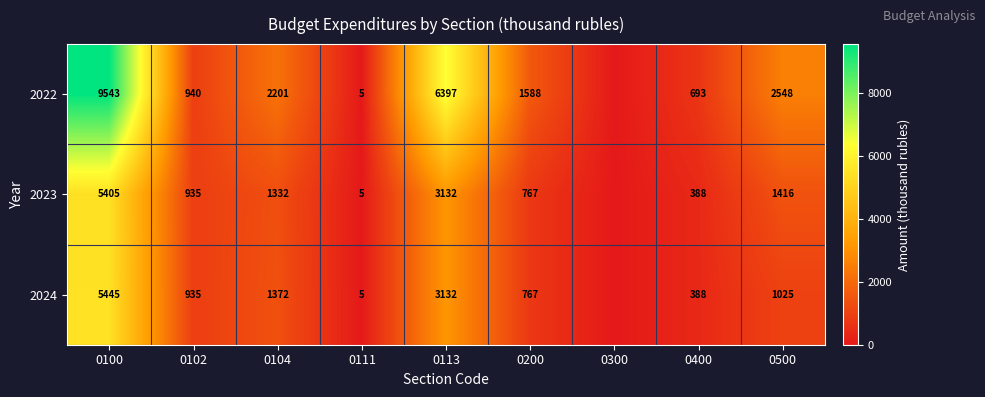

What is the sum of the 2022 values at 0104 and 0111?

2206